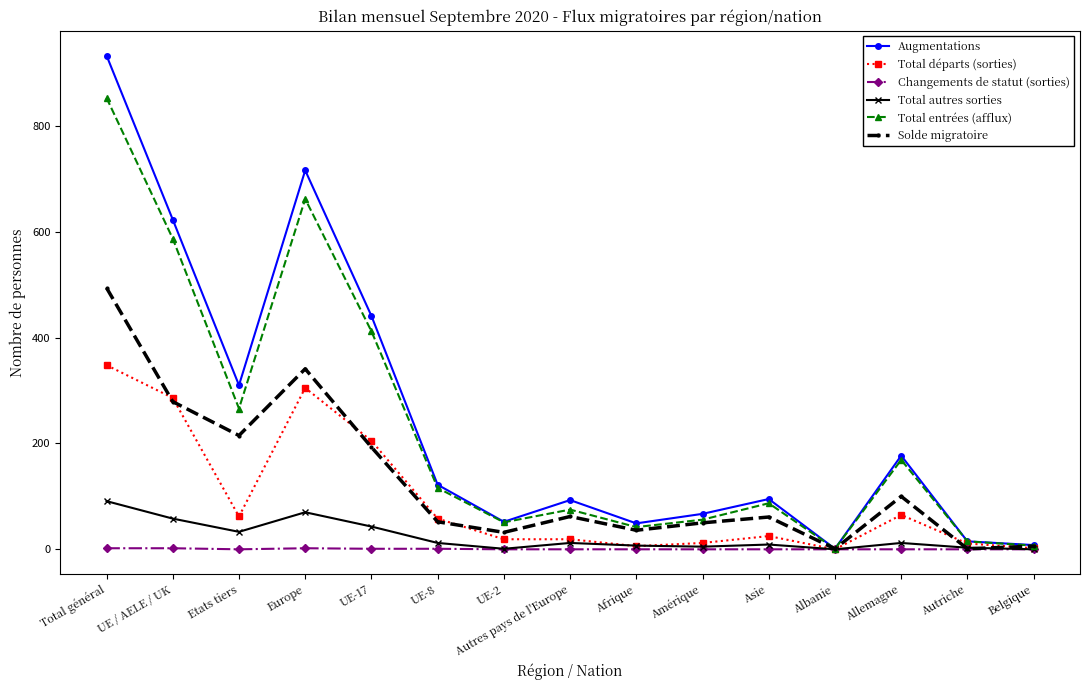

Does the chart have visible grid lines?

No